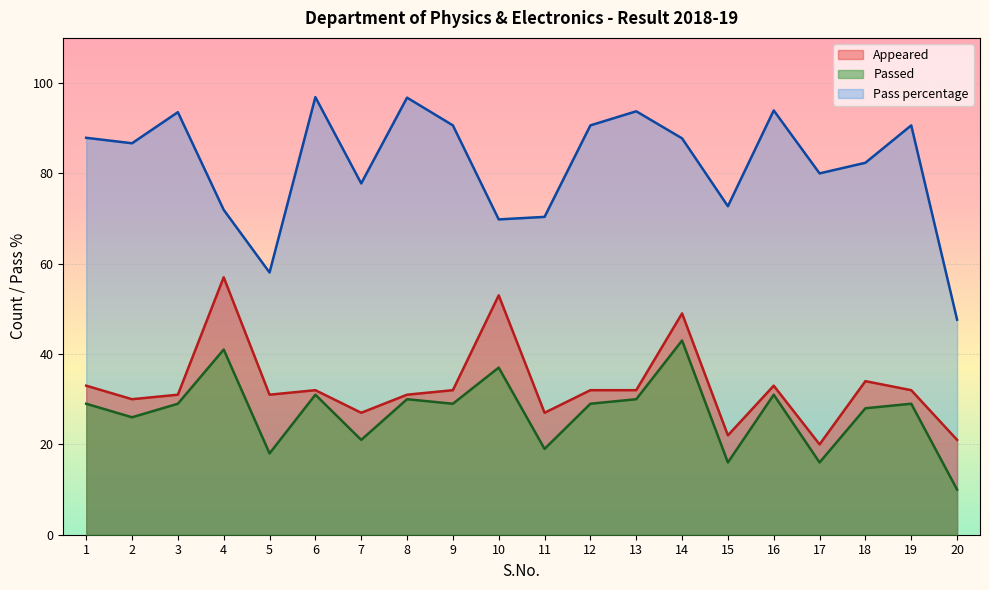

What is the difference between the Appeared values at 3 and 17?

11.0